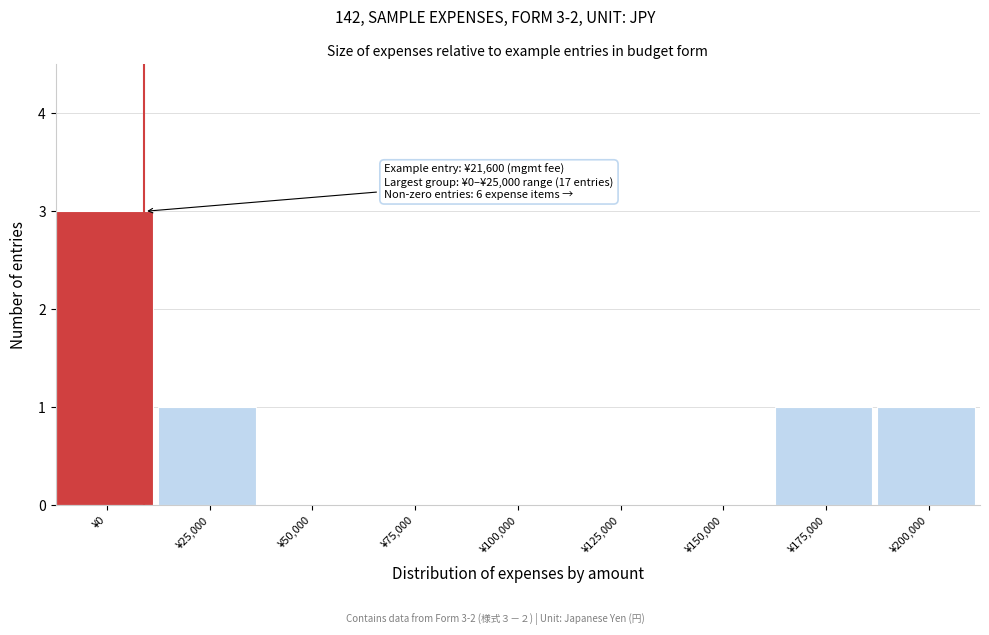

Reading right to left, list all the values displayed in this chart.

¥200,000=1	¥175,000=1	¥150,000=0	¥125,000=0	¥100,000=0	¥75,000=0	¥50,000=0	¥25,000=1	¥0=3